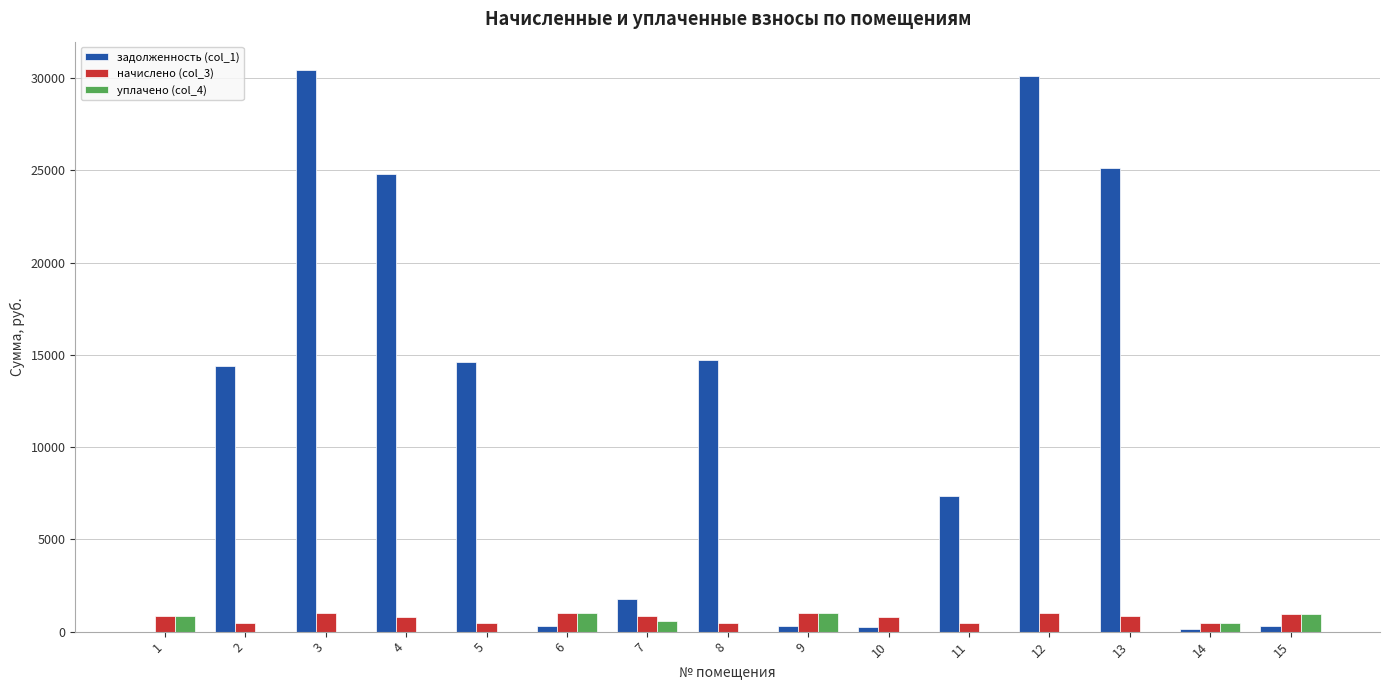

Is it true that уплачено (col_4) equals 480.2 at 14?

True